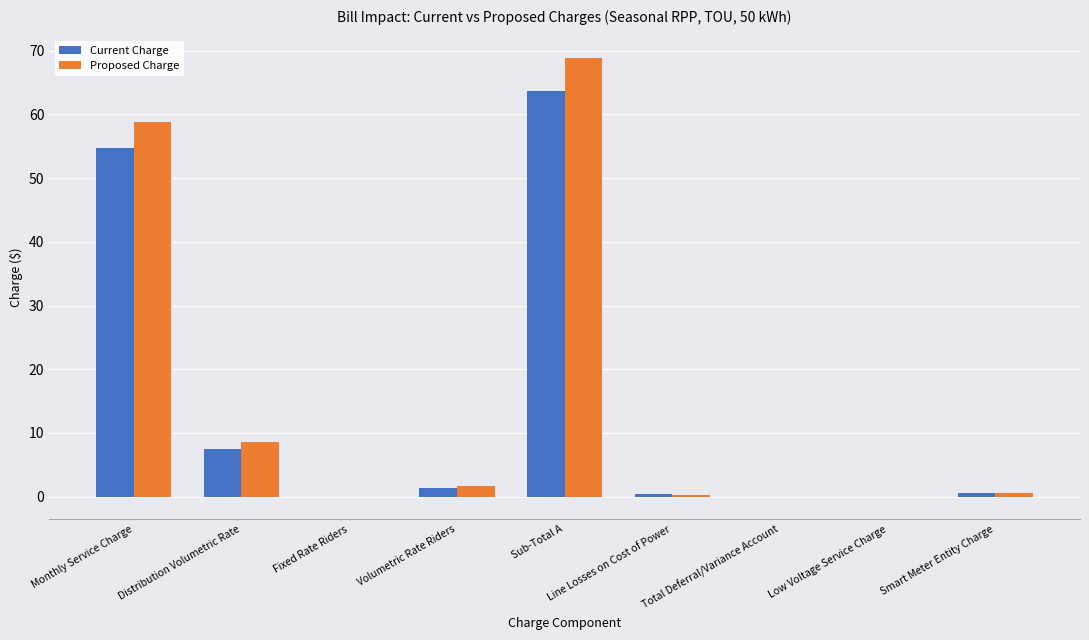

How many groups of bars are there?

9